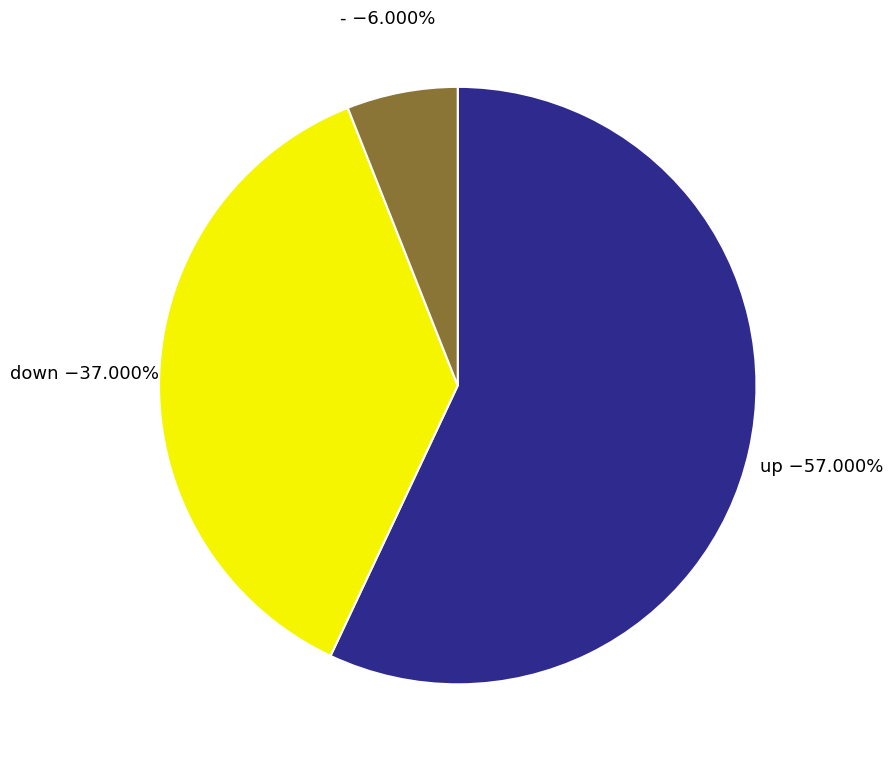

Does any single category account for the majority?

Yes